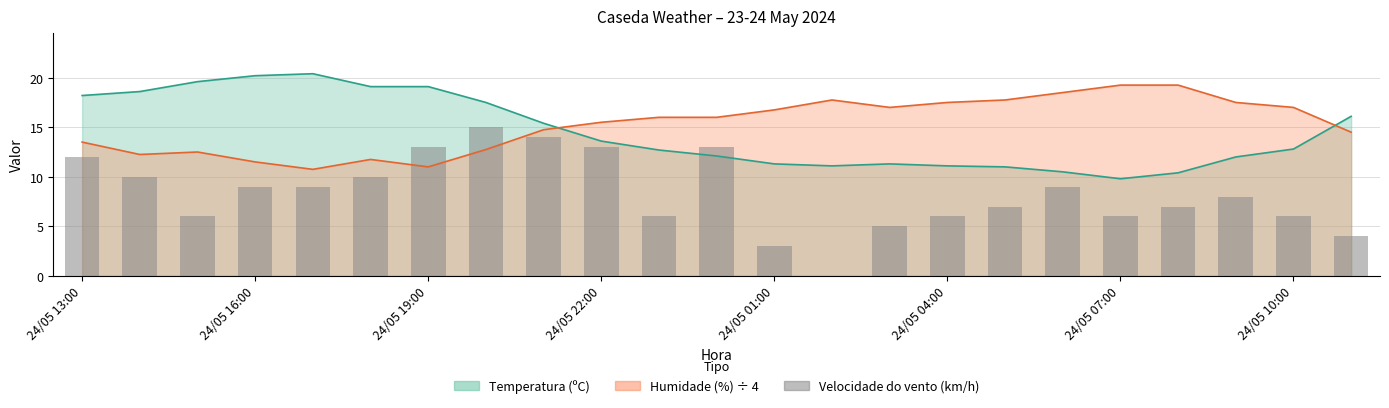

Does the chart contain any negative values?

No